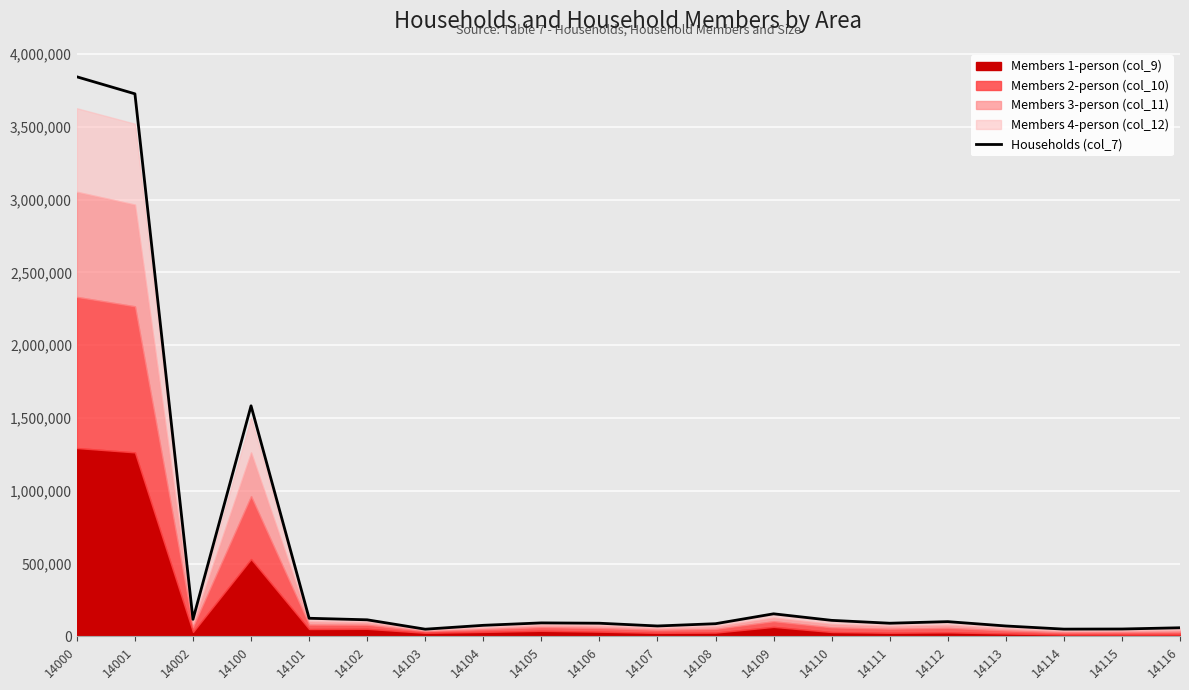

Between 14001 and 14102, which is larger?

14001